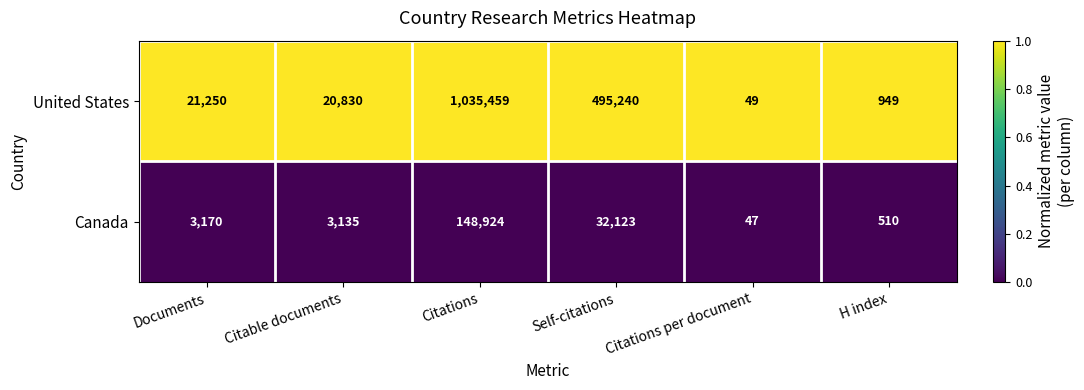

Reading left to right, what are all the values shown in this chart?

United States: Documents=21250	Citable documents=20830	Citations=1035459	Self-citations=495240	Citations per document=49	H index=949
Canada: Documents=3170	Citable documents=3135	Citations=148924	Self-citations=32123	Citations per document=47	H index=510